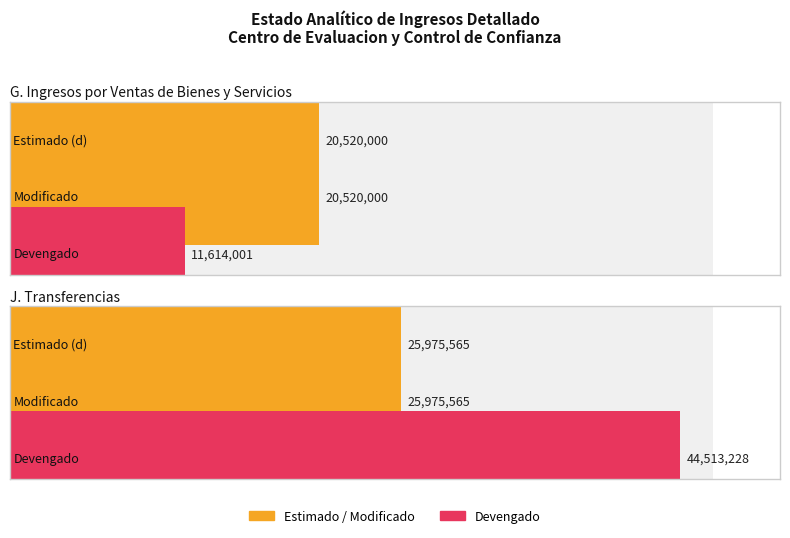

What is the sum of all Estimado values?

46495565.0